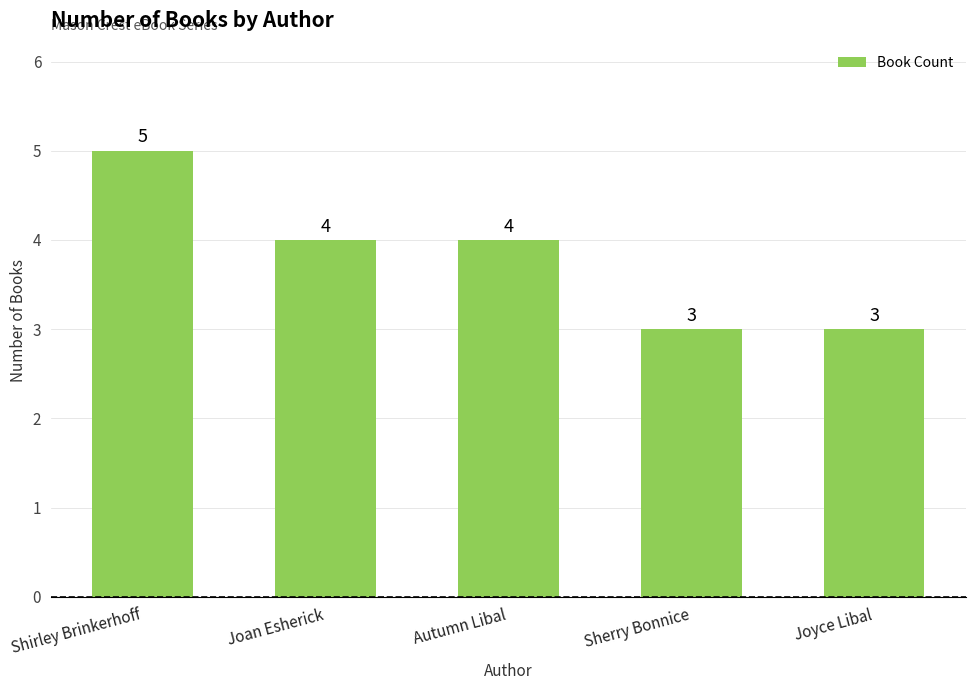

The value at Autumn Libal is 7. True or false?

False